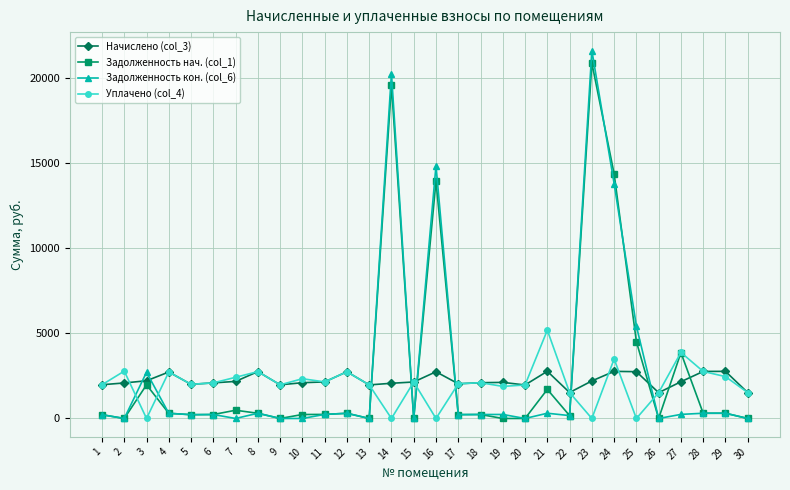

Rank the series by their maximum value, from lowest to highest.

Начислено (col_3), Уплачено (col_4), Задолженность нач. (col_1), Задолженность кон. (col_6)